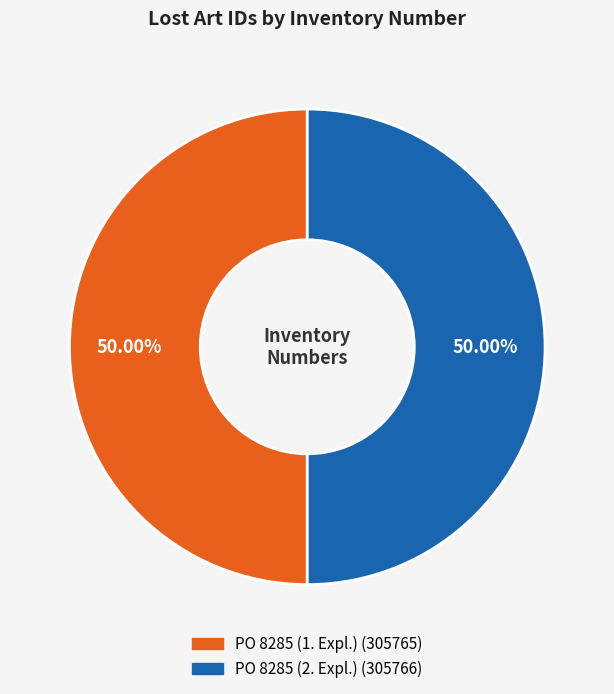

Approximately how many times larger is the value at PO 8285 (2. Expl.) compared to PO 8285 (1. Expl.)?

1.0